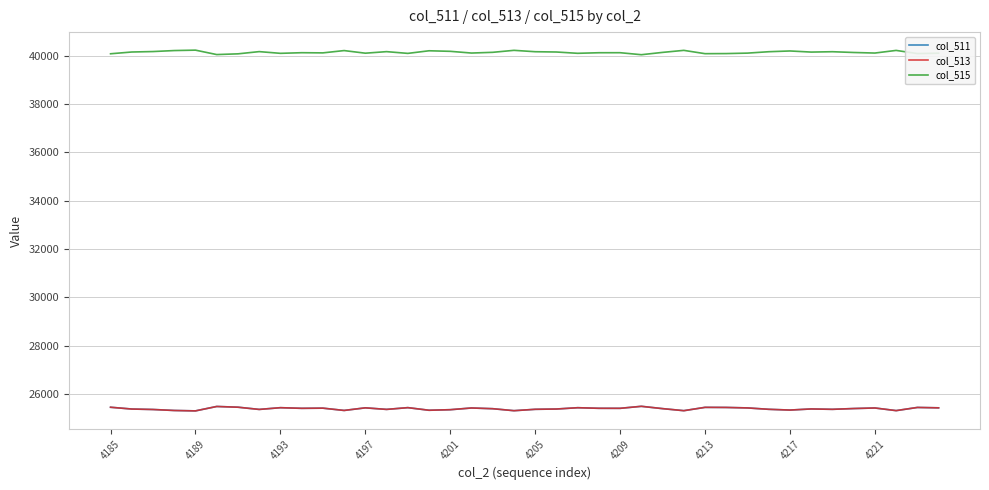

What is the minimum value shown in the chart?

25298